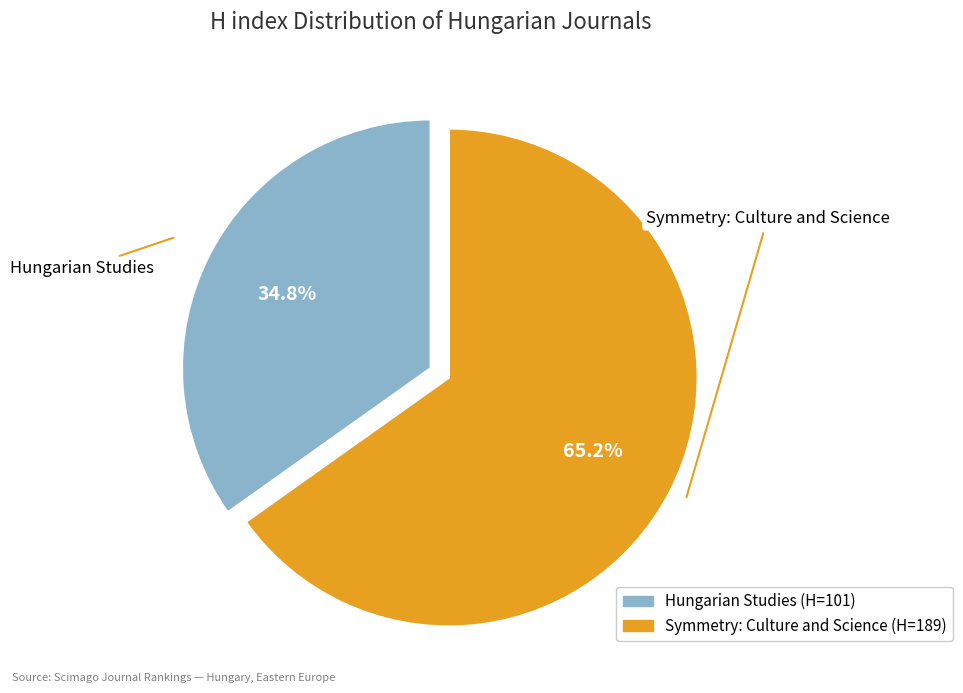

To the nearest percent, what is the difference between the Symmetry: Culture and Science and Hungarian Studies slice percentages?

30%